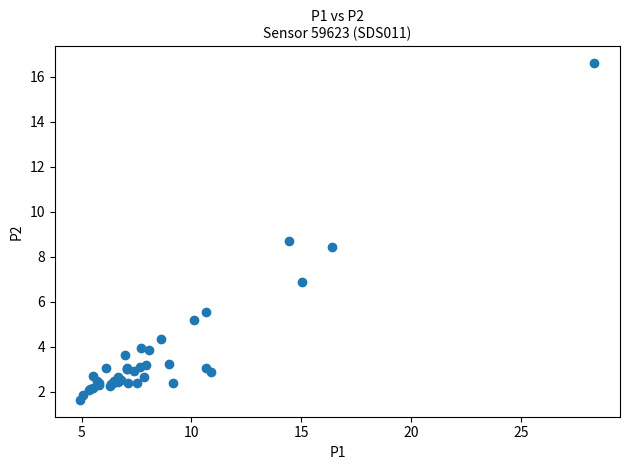

What Y value in the scatter plot is closest to 9?

8.7